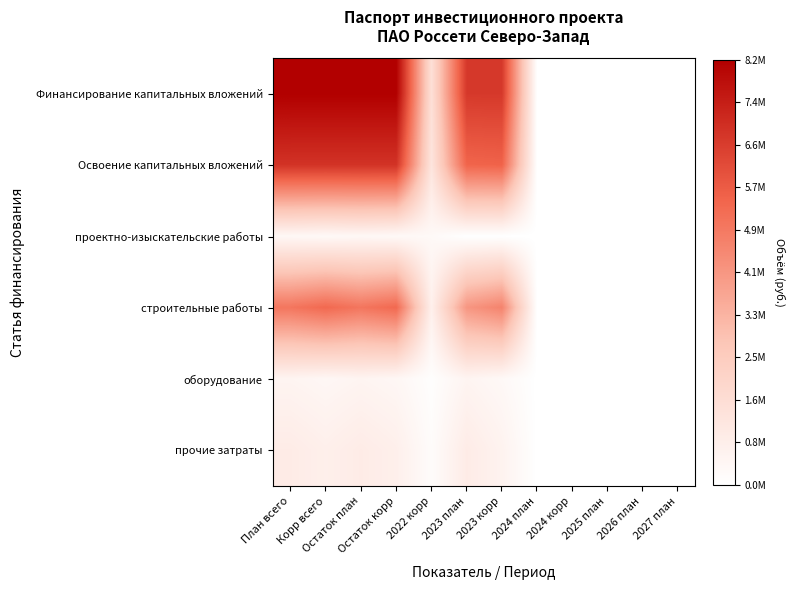

Between 2024 корр and 2025 план, which is larger?

2024 корр